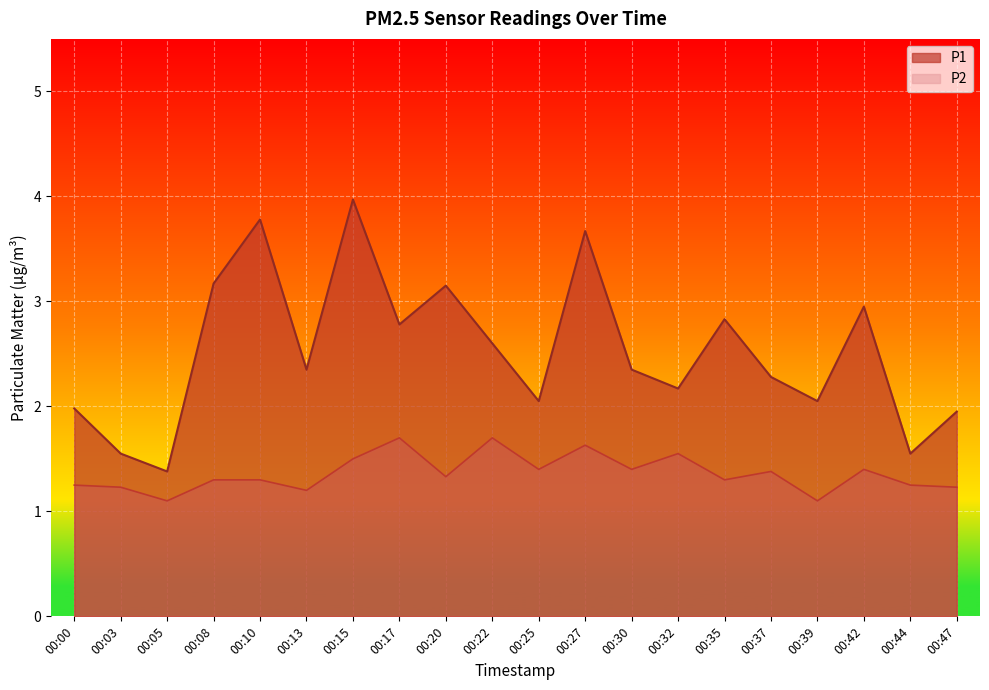

True or false: P2 has a value of 1.9 at 00:25.

False